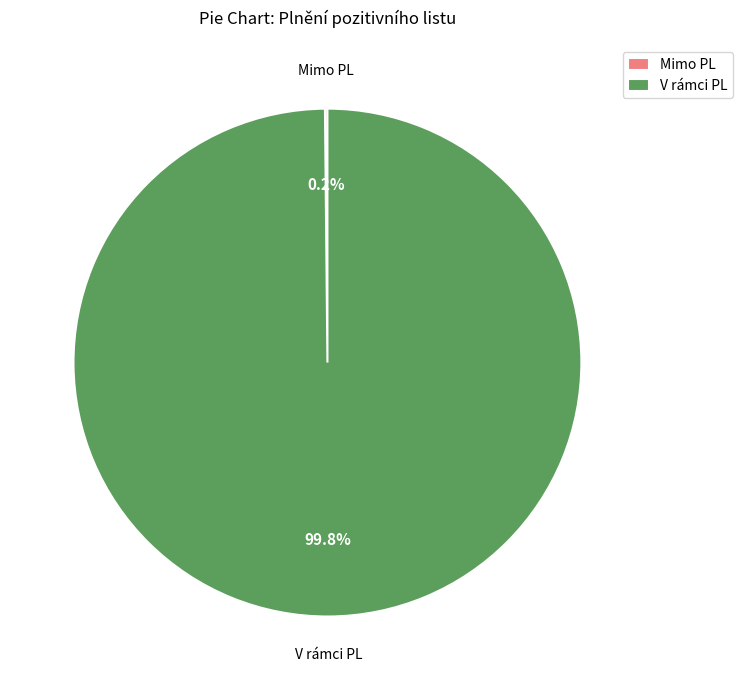

What portion of the pie excludes V rámci PL?

0.2%